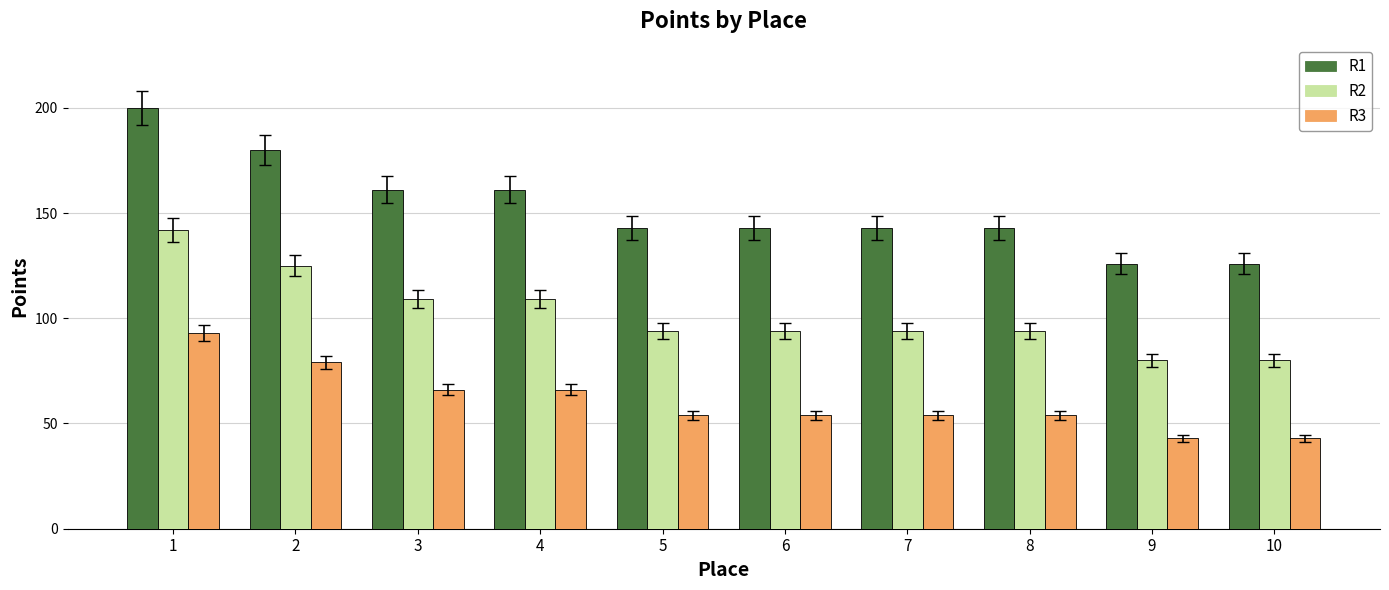

Which series has the largest total across all categories?

R1